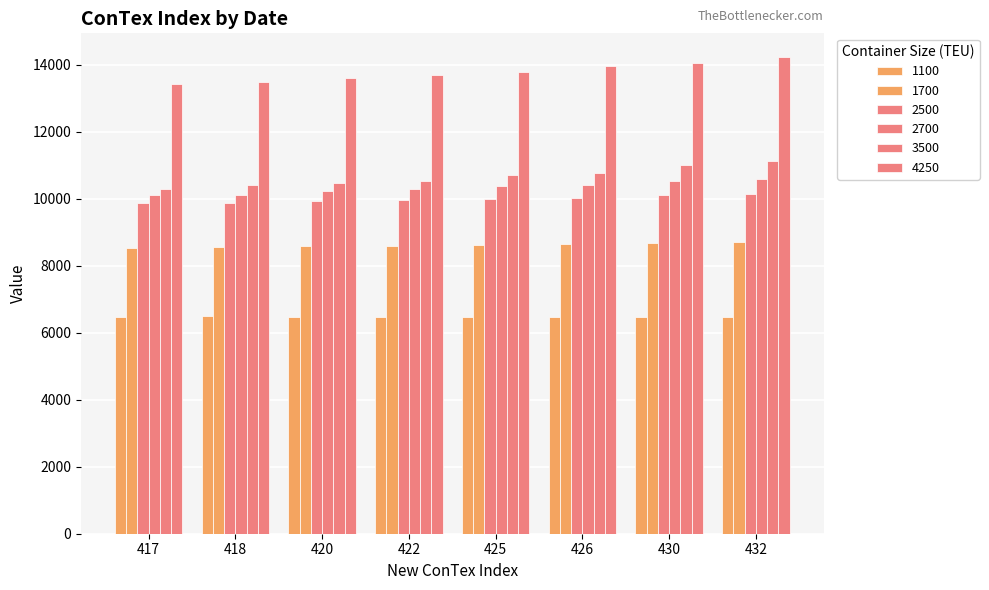

Are the bars grouped side by side (vs. stacked)?

Yes